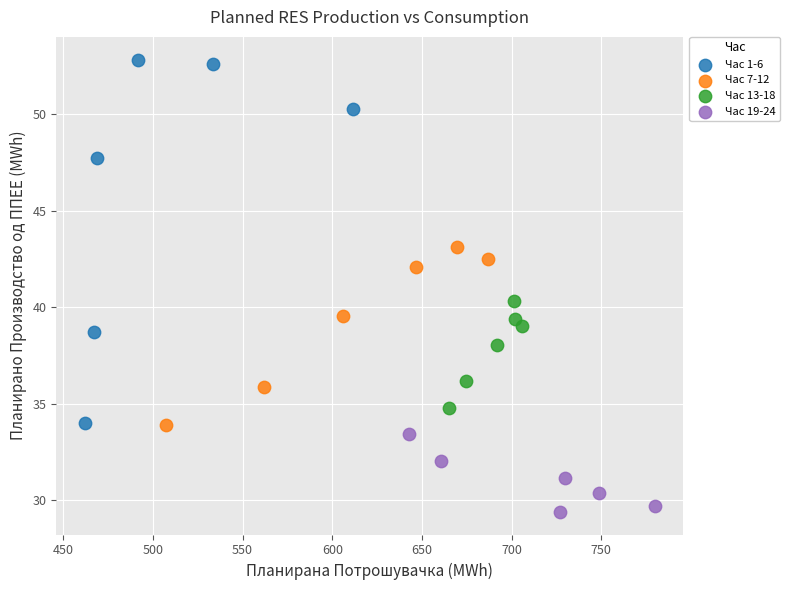

Which series has the largest Y range (max minus min)?

Час 1-6